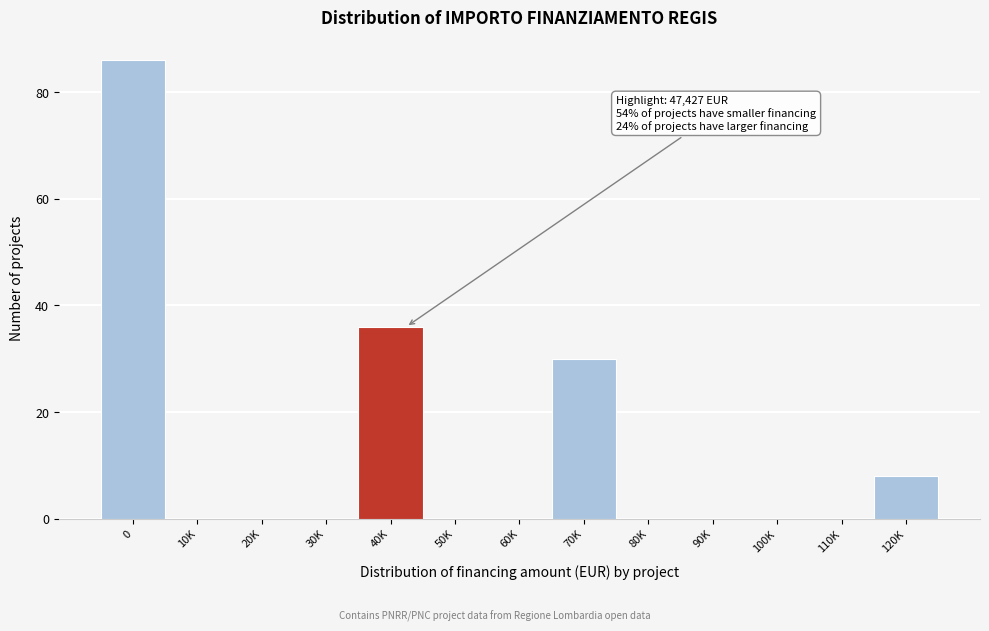

Reading right to left, extract all data points from this chart.

120K=8	110K=0	100K=0	90K=0	80K=0	70K=30	60K=0	50K=0	40K=36	30K=0	20K=0	10K=0	0=86